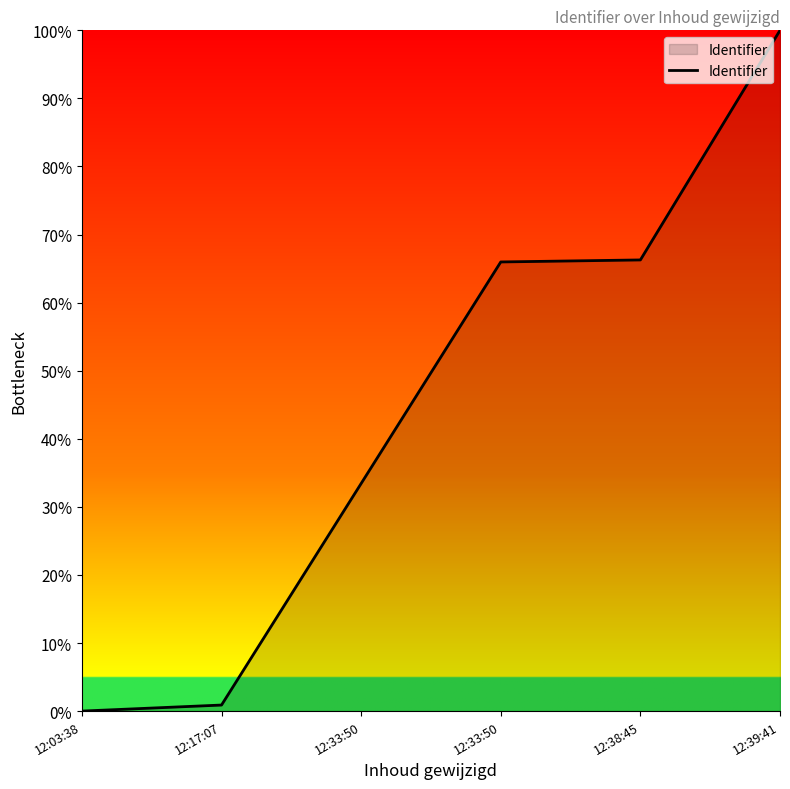

What is the change in value from 12:33:50 to 12:39:41?

+34.0